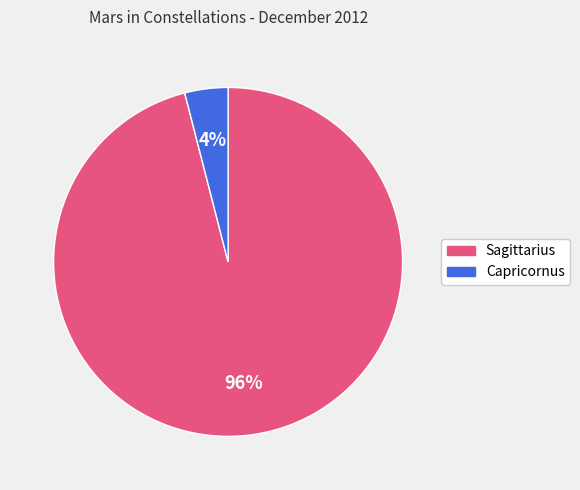

To the nearest percent, what is the difference between the largest and smallest slice percentages?

92%